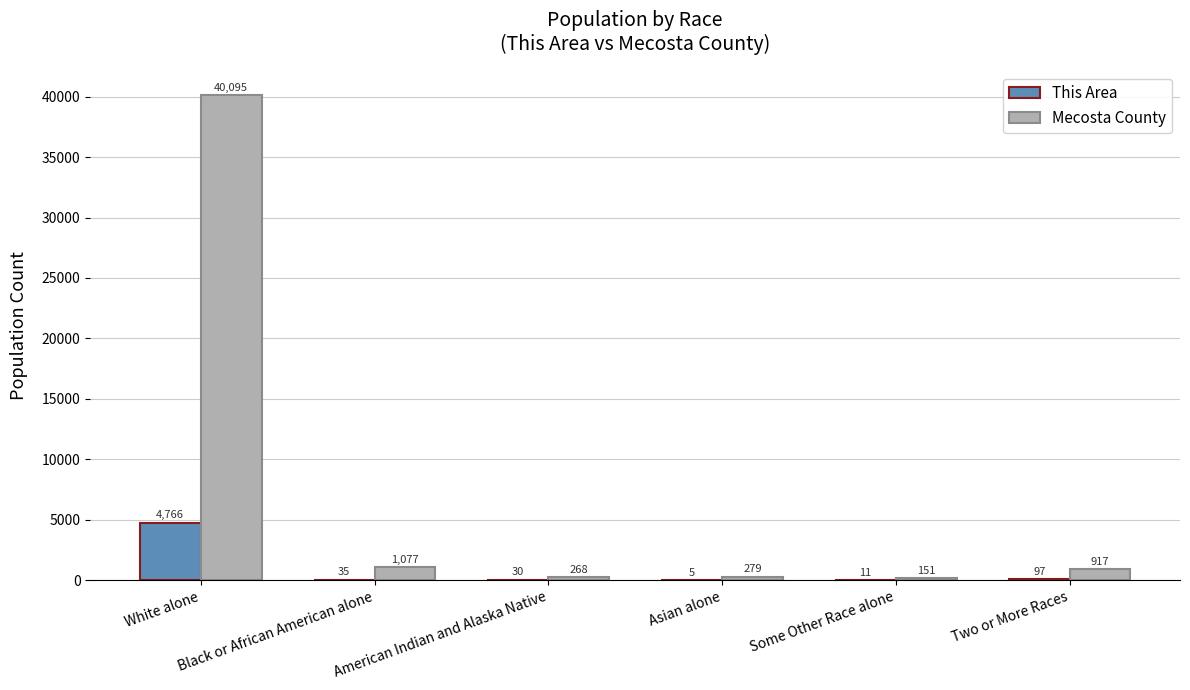

Which label corresponds to the largest value in the chart?

White alone